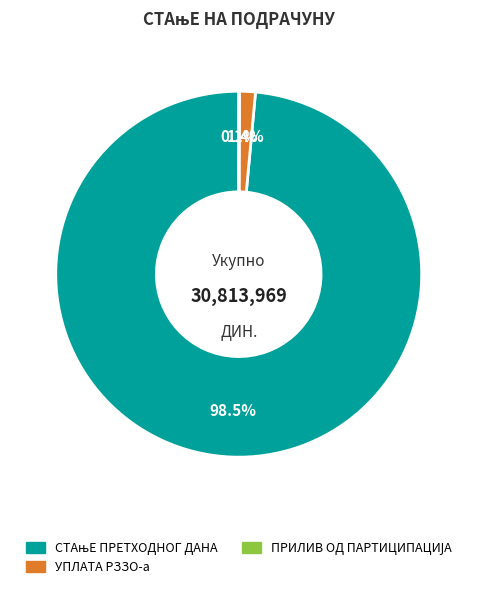

What percentage is NOT represented by УПЛАТА РЗЗО-а?

98.6%